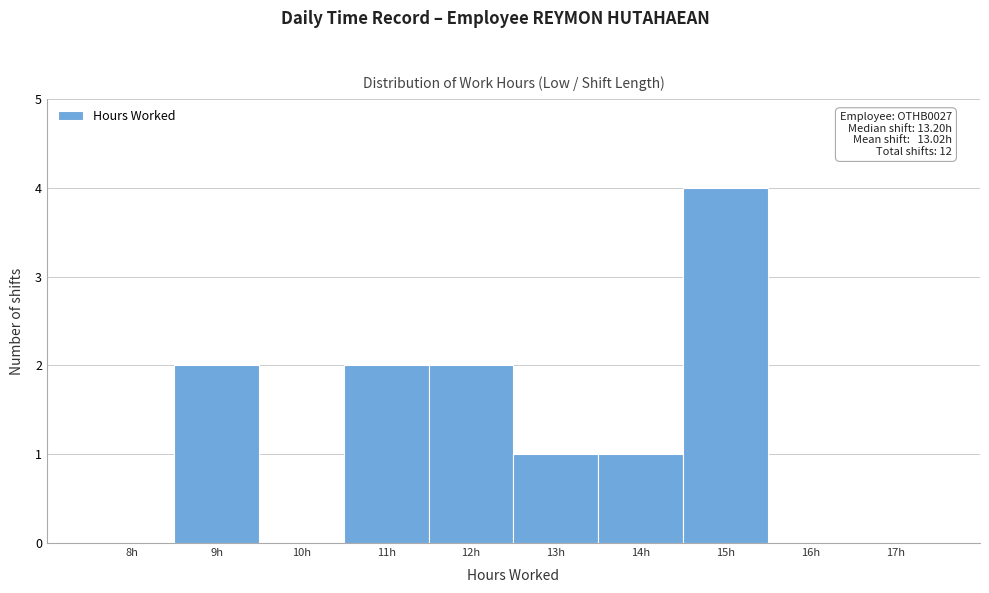

Reading left to right, extract all data points from this chart.

8h=0	9h=2	10h=0	11h=2	12h=2	13h=1	14h=1	15h=4	16h=0	17h=0